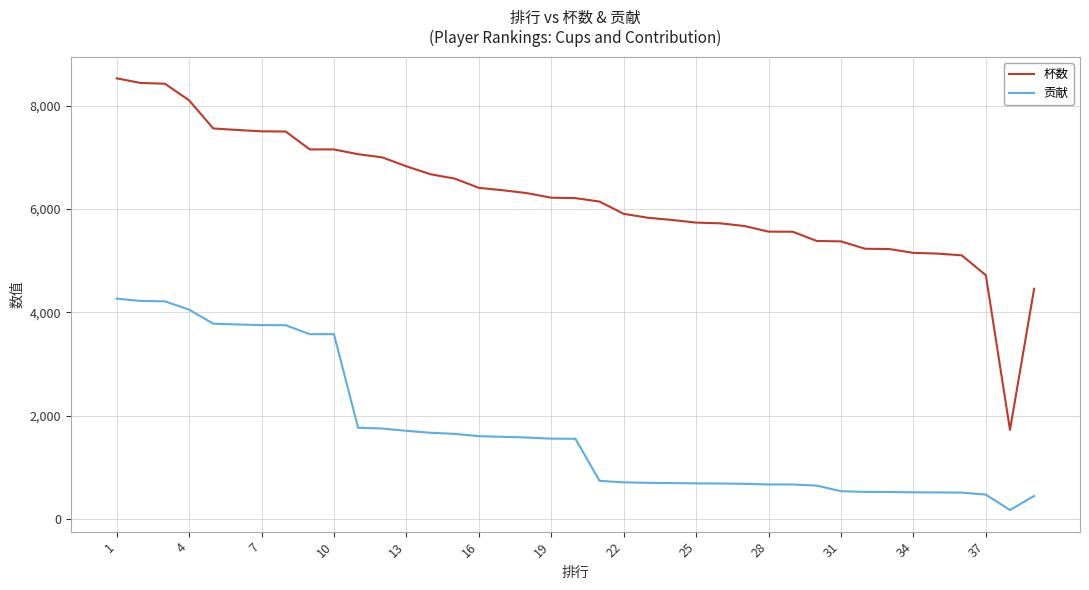

What is the greatest value displayed?

8530